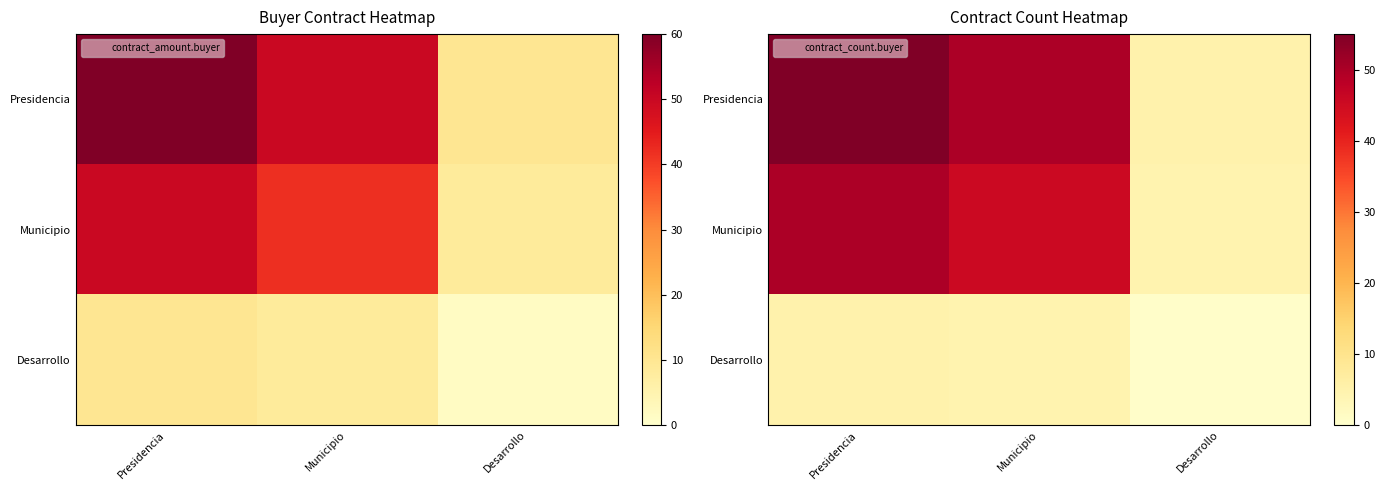

Count the number of data series in this chart.

3